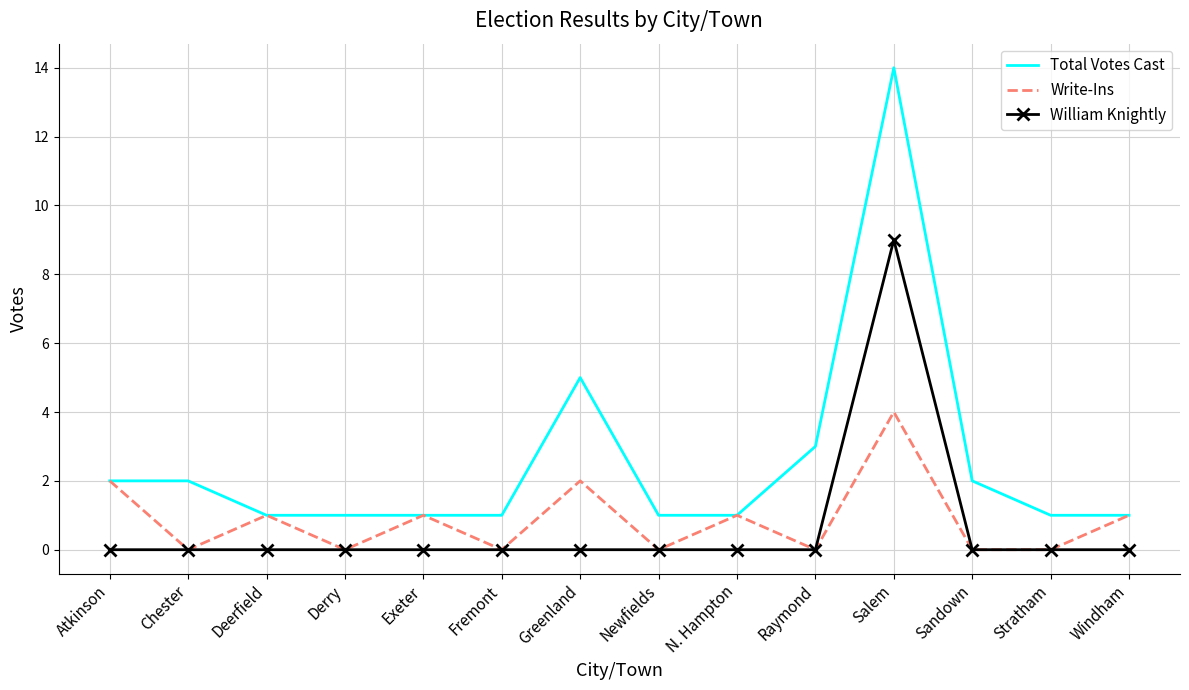

List the series in order of their peak value, highest first.

Total Votes Cast, William Knightly, Write-Ins